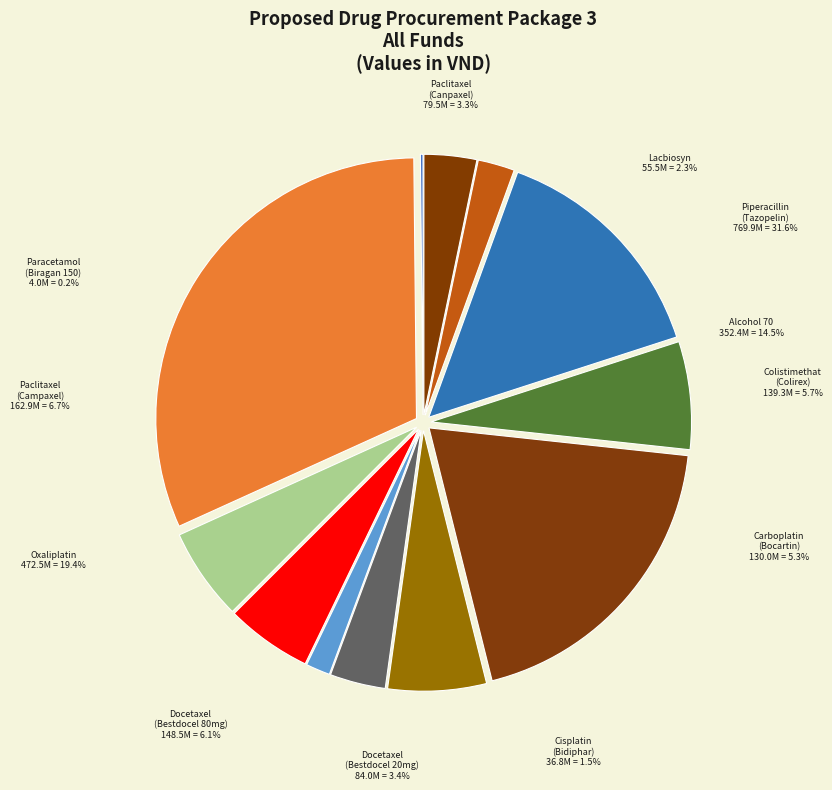

The Cisplatin (Bidiphar) slice represents 2% of the pie. True or false?

True